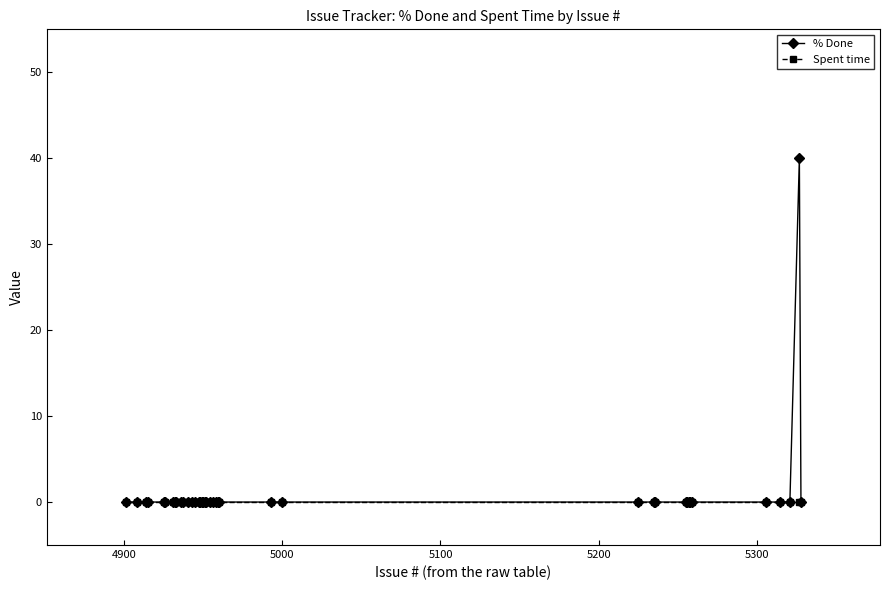

Which series has the widest spread of values?

% Done